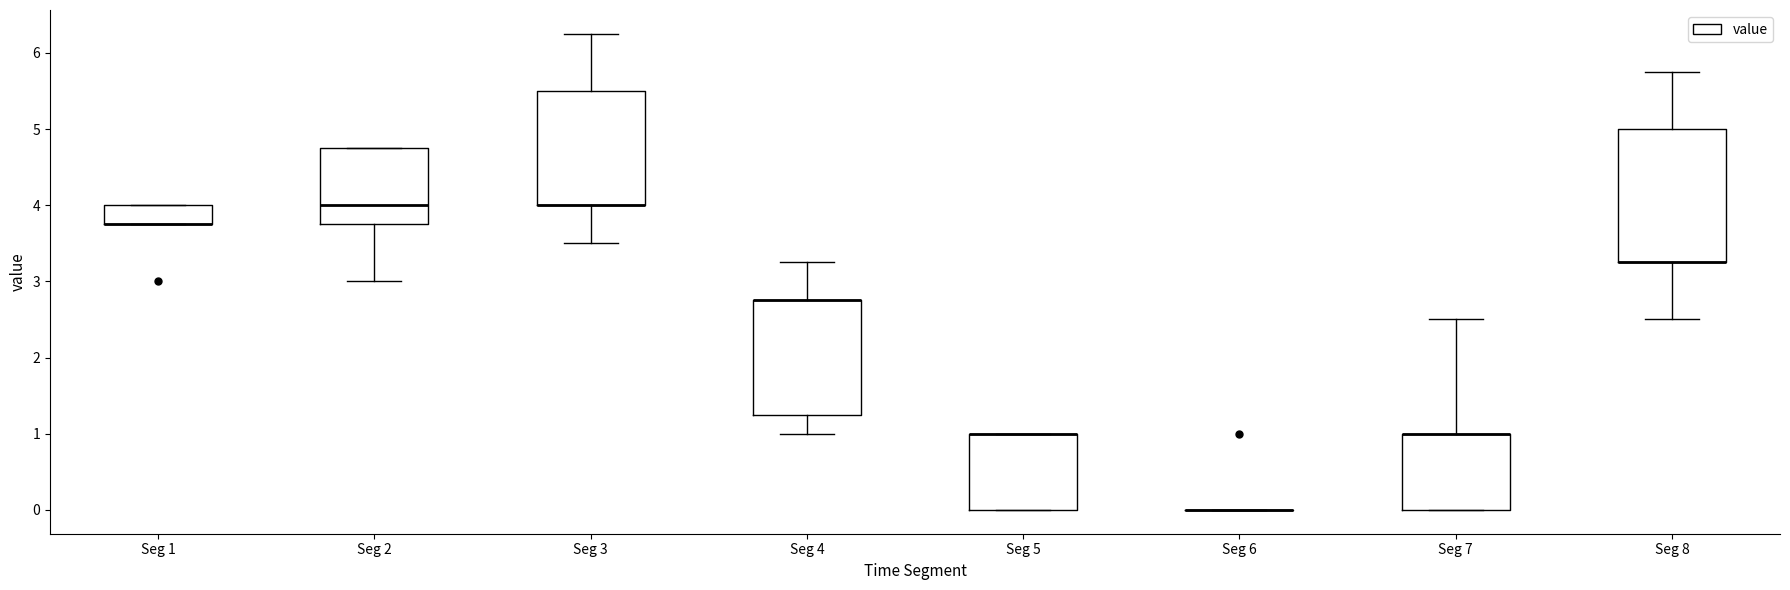

Where is the lower edge of the box for Seg 3 on the y-axis? The values are not printed on the chart, so give them approximately, as read against the axis.

4.0